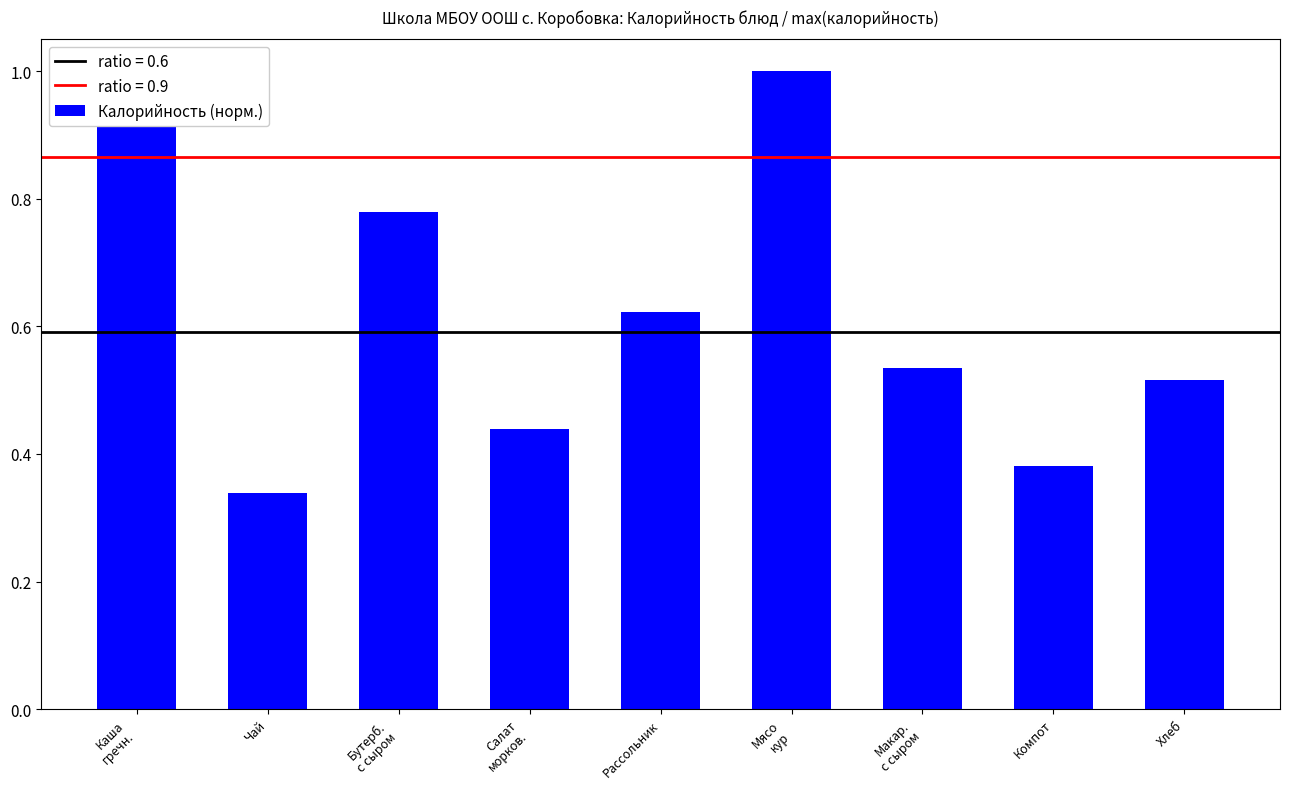

Is it true that the value at Бутерб.
с сыром is 0.2?

False